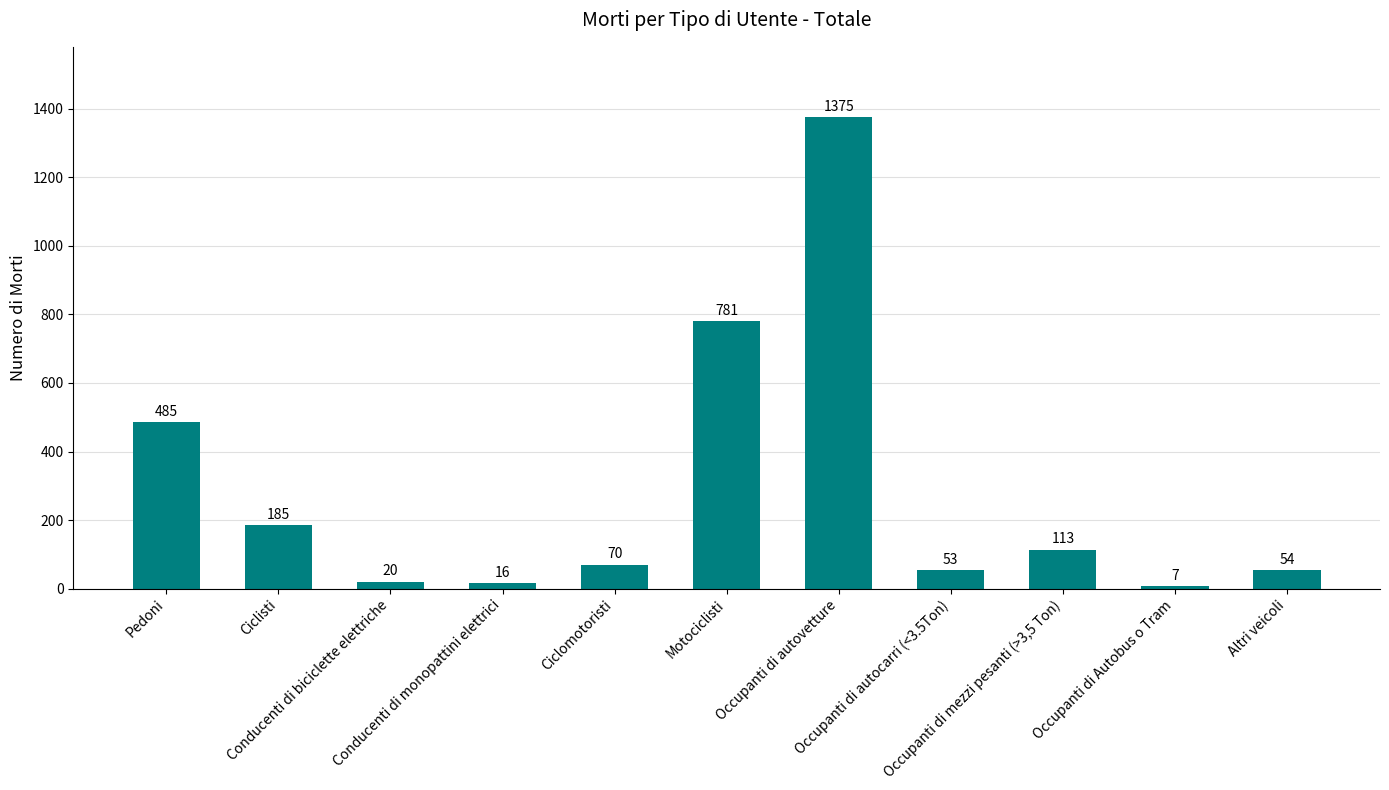

Is it true that the value at Occupanti di autocarri (<3.5Ton) is 53?

True